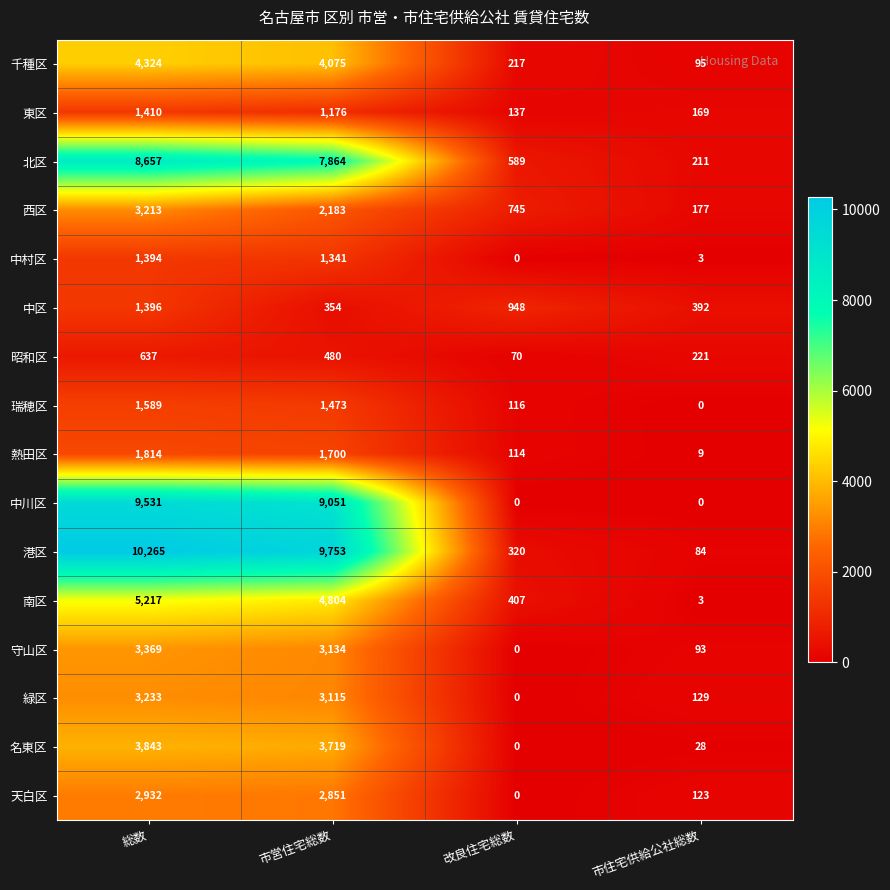

How many data points in 瑞穂区 are less than 1473?

2